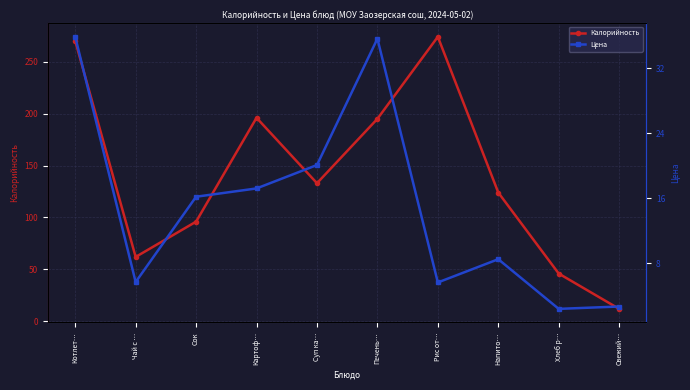

At which category is the sum across all series the highest?

Котлет…